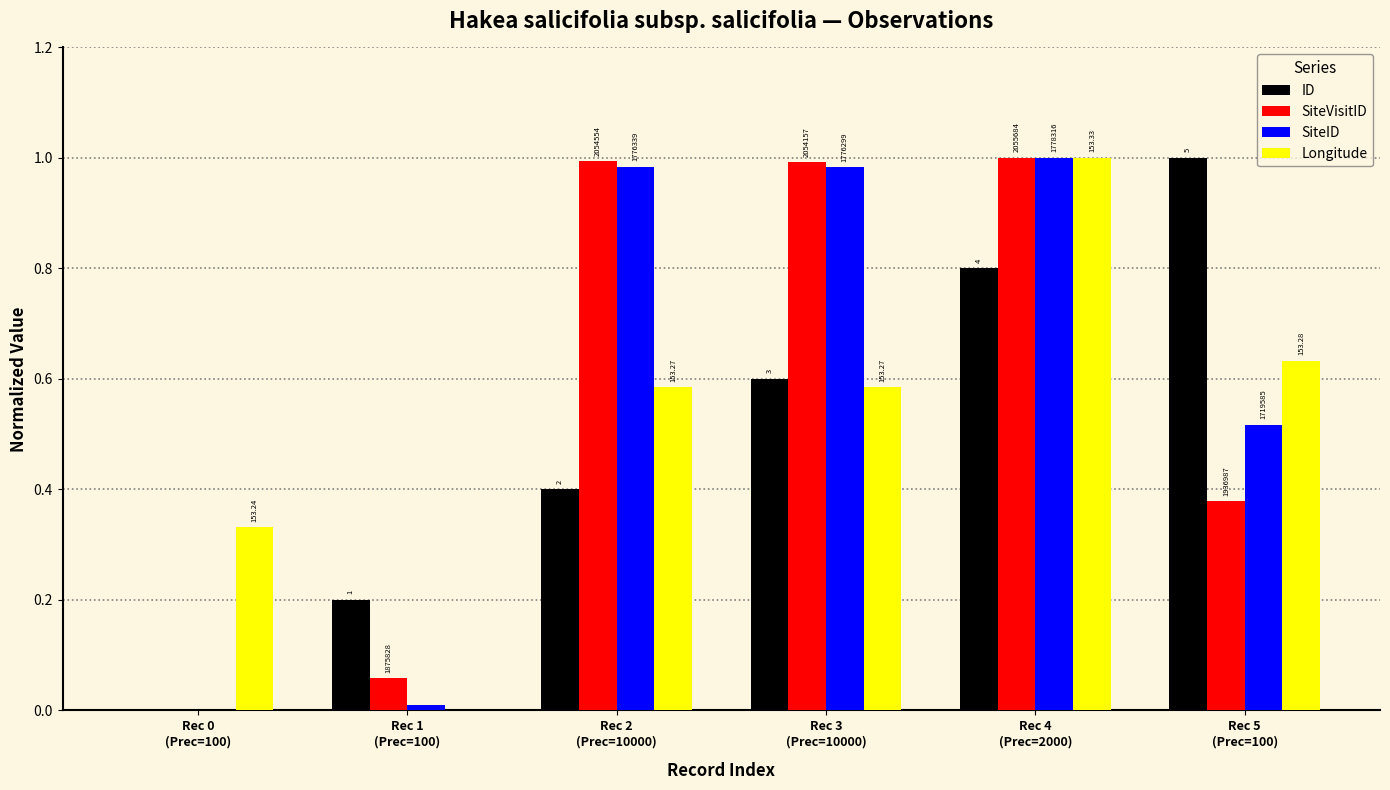

What are all the series names shown in the legend?

ID, SiteVisitID, SiteID, Longitude